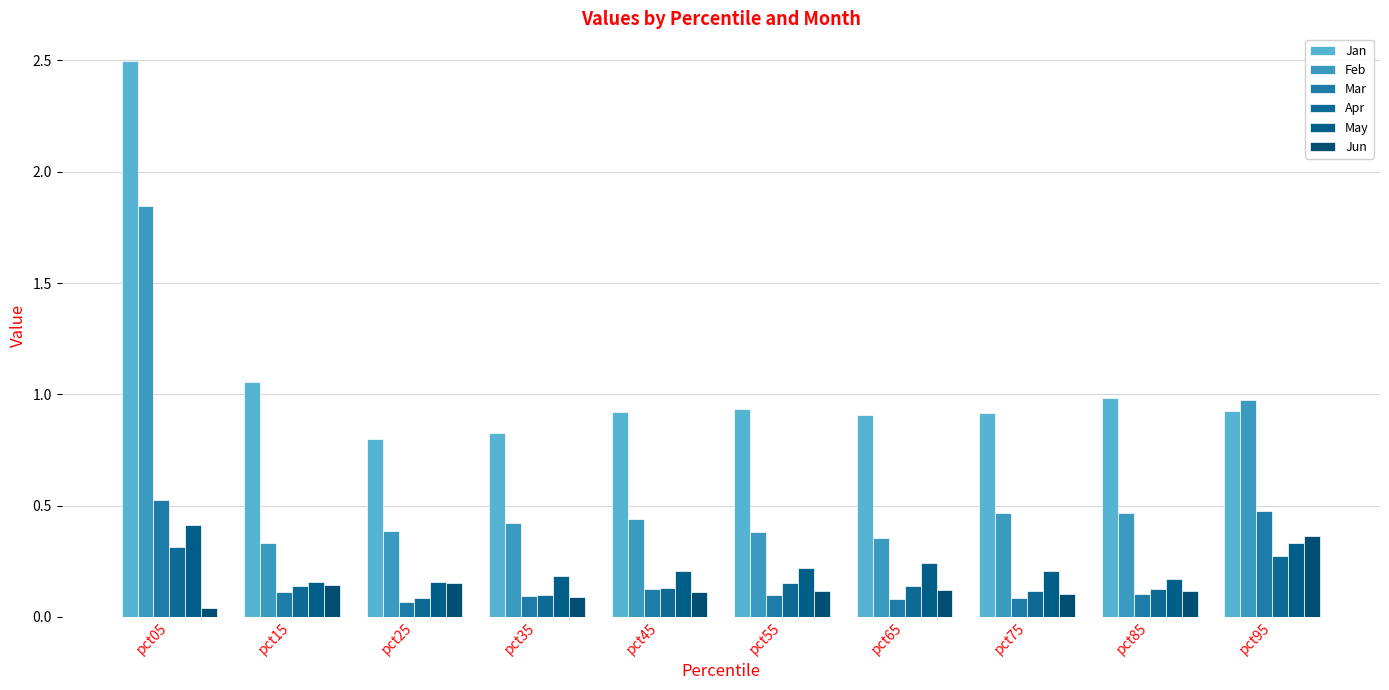

The Apr series shows 0.1 at pct25. True or false?

True